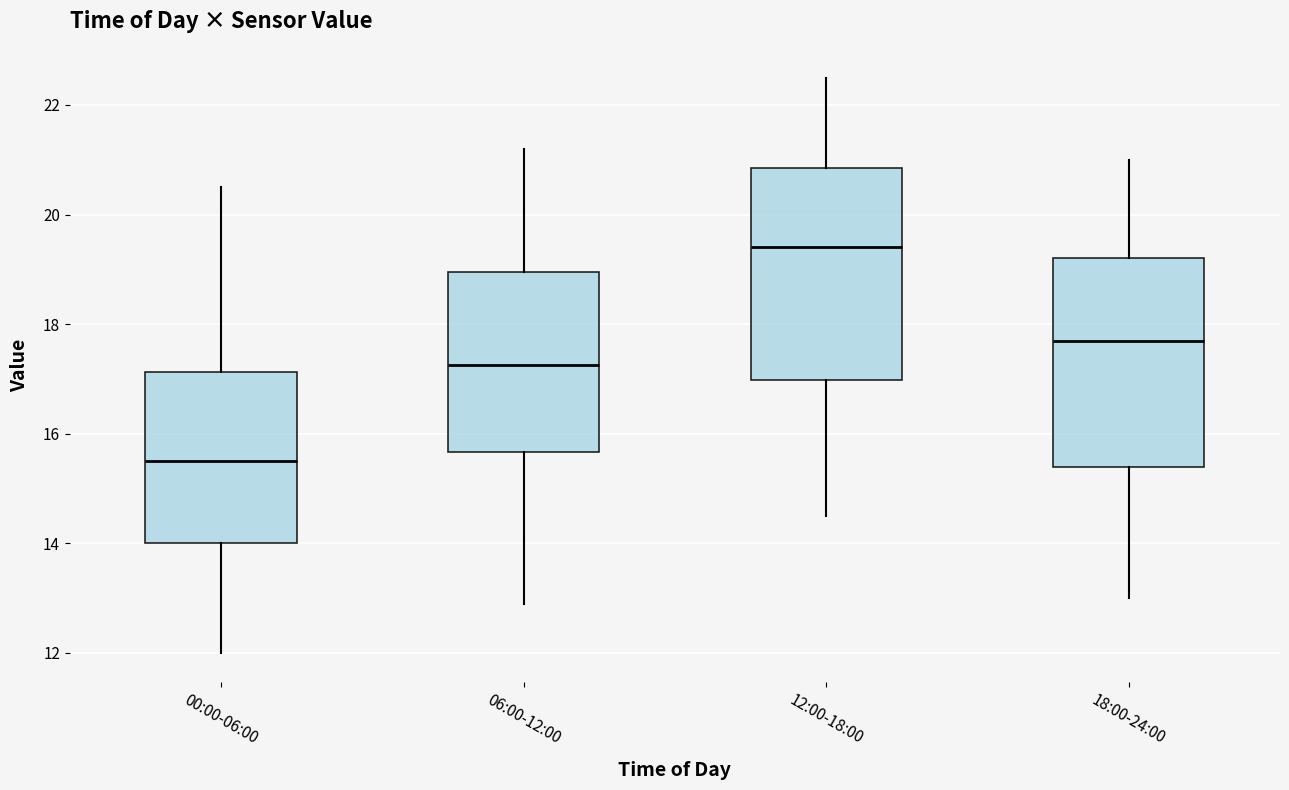

Reading left to right, read every box against the y-axis: the position of its median line, the range the box covers, and the ends of its whiskers. The values are not printed on the chart, so give them approximately, as read against the axis.

00:00-06:00: median 15.6, box 14.0 to 17.2, whiskers 12.0 to 20.6
06:00-12:00: median 17.2, box 15.6 to 19.0, whiskers 13.0 to 21.2
12:00-18:00: median 19.4, box 17.0 to 20.8, whiskers 14.6 to 22.6
18:00-24:00: median 17.8, box 15.4 to 19.2, whiskers 13.0 to 21.0